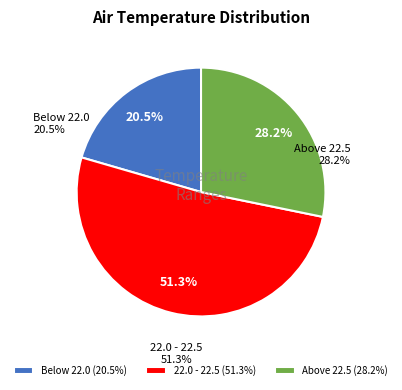

Is 13 the majority of the pie?

No